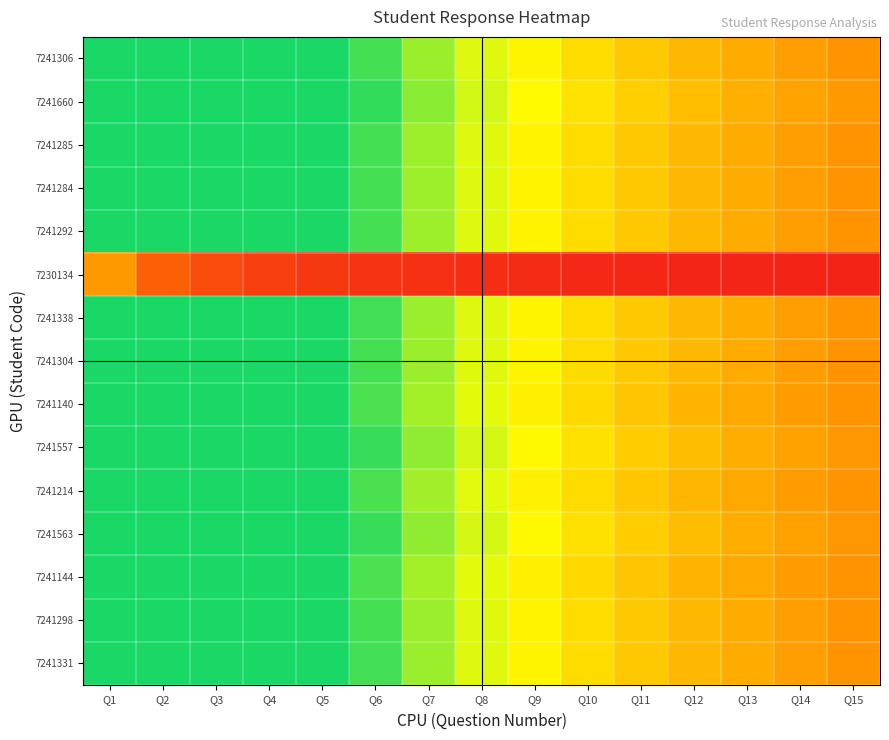

Reading right to left, what are all the values shown in this chart?

7241306: Q15=1.0	Q14=1.0	Q13=1.1	Q12=1.2	Q11=1.3	Q10=1.4	Q9=1.6	Q8=1.8	Q7=2.0	Q6=2.3	Q5=2.8	Q4=3.4	Q3=4.4	Q2=6.2	Q1=10.7
7241660: Q15=1.0	Q14=1.1	Q13=1.1	Q12=1.2	Q11=1.4	Q10=1.5	Q9=1.6	Q8=1.8	Q7=2.1	Q6=2.4	Q5=2.9	Q4=3.5	Q3=4.5	Q2=6.4	Q1=11.0
7241285: Q15=1.0	Q14=1.0	Q13=1.1	Q12=1.2	Q11=1.3	Q10=1.4	Q9=1.6	Q8=1.8	Q7=2.0	Q6=2.3	Q5=2.8	Q4=3.4	Q3=4.4	Q2=6.2	Q1=10.7
7241284: Q15=1.0	Q14=1.0	Q13=1.1	Q12=1.2	Q11=1.3	Q10=1.4	Q9=1.6	Q8=1.8	Q7=2.0	Q6=2.3	Q5=2.8	Q4=3.4	Q3=4.4	Q2=6.2	Q1=10.7
7241292: Q15=1.0	Q14=1.0	Q13=1.1	Q12=1.2	Q11=1.3	Q10=1.4	Q9=1.6	Q8=1.8	Q7=2.0	Q6=2.3	Q5=2.8	Q4=3.4	Q3=4.4	Q2=6.2	Q1=10.7
7230134: Q15=0.1	Q14=0.1	Q13=0.1	Q12=0.1	Q11=0.1	Q10=0.1	Q9=0.1	Q8=0.2	Q7=0.2	Q6=0.2	Q5=0.3	Q4=0.3	Q3=0.4	Q2=0.6	Q1=1.0
7241338: Q15=1.0	Q14=1.0	Q13=1.1	Q12=1.2	Q11=1.3	Q10=1.4	Q9=1.6	Q8=1.8	Q7=2.0	Q6=2.3	Q5=2.8	Q4=3.4	Q3=4.4	Q2=6.3	Q1=10.7
7241304: Q15=1.0	Q14=1.0	Q13=1.1	Q12=1.2	Q11=1.3	Q10=1.4	Q9=1.6	Q8=1.8	Q7=2.0	Q6=2.3	Q5=2.8	Q4=3.4	Q3=4.4	Q2=6.2	Q1=10.7
7241140: Q15=1.0	Q14=1.0	Q13=1.1	Q12=1.2	Q11=1.3	Q10=1.4	Q9=1.6	Q8=1.8	Q7=2.0	Q6=2.3	Q5=2.7	Q4=3.4	Q3=4.3	Q2=6.2	Q1=10.5
7241557: Q15=1.0	Q14=1.1	Q13=1.1	Q12=1.2	Q11=1.3	Q10=1.5	Q9=1.6	Q8=1.8	Q7=2.1	Q6=2.4	Q5=2.8	Q4=3.5	Q3=4.5	Q2=6.4	Q1=10.9
7241214: Q15=1.0	Q14=1.0	Q13=1.1	Q12=1.2	Q11=1.3	Q10=1.4	Q9=1.6	Q8=1.8	Q7=2.0	Q6=2.3	Q5=2.8	Q4=3.4	Q3=4.4	Q2=6.2	Q1=10.6
7241563: Q15=1.0	Q14=1.1	Q13=1.1	Q12=1.2	Q11=1.3	Q10=1.5	Q9=1.6	Q8=1.8	Q7=2.1	Q6=2.4	Q5=2.8	Q4=3.5	Q3=4.5	Q2=6.4	Q1=10.9
7241144: Q15=1.0	Q14=1.0	Q13=1.1	Q12=1.2	Q11=1.3	Q10=1.4	Q9=1.6	Q8=1.8	Q7=2.0	Q6=2.3	Q5=2.7	Q4=3.4	Q3=4.3	Q2=6.2	Q1=10.6
7241298: Q15=1.0	Q14=1.0	Q13=1.1	Q12=1.2	Q11=1.3	Q10=1.4	Q9=1.6	Q8=1.8	Q7=2.0	Q6=2.3	Q5=2.8	Q4=3.4	Q3=4.4	Q2=6.2	Q1=10.7
7241331: Q15=1.0	Q14=1.0	Q13=1.1	Q12=1.2	Q11=1.3	Q10=1.4	Q9=1.6	Q8=1.8	Q7=2.0	Q6=2.3	Q5=2.8	Q4=3.4	Q3=4.4	Q2=6.3	Q1=10.7